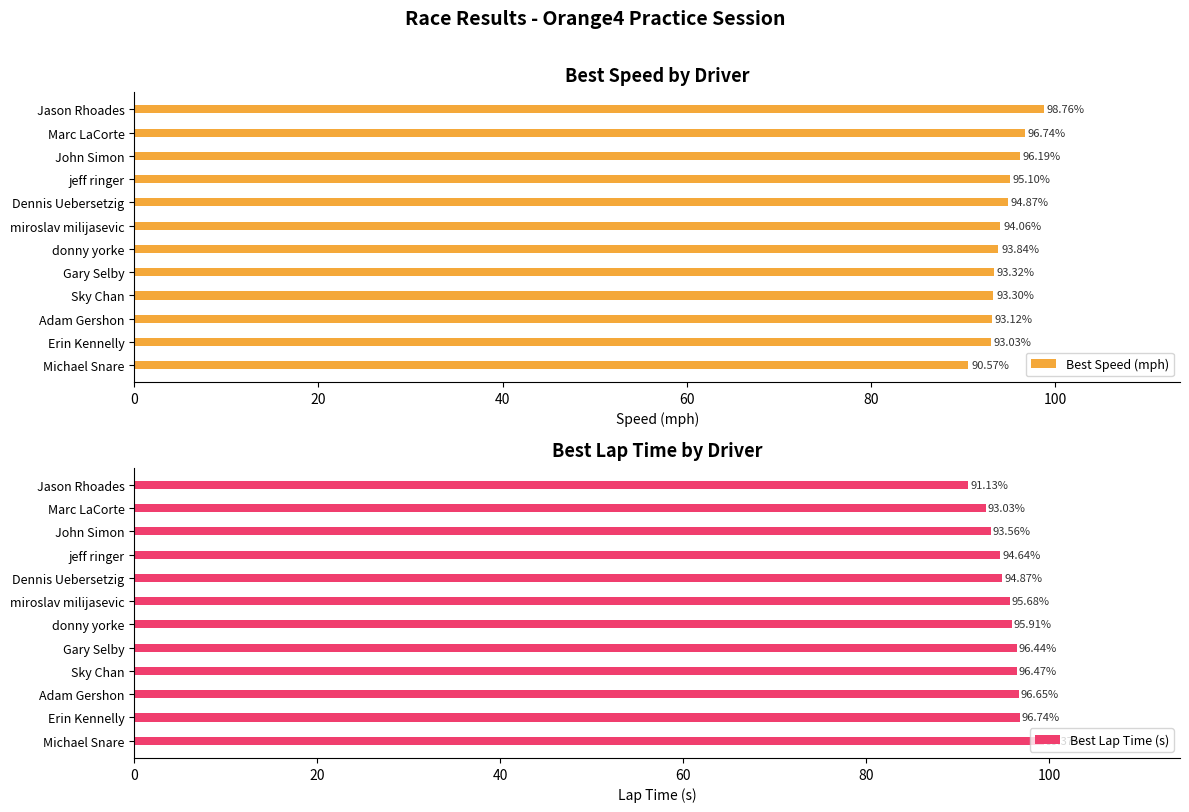

Count the number of data series in this chart.

2